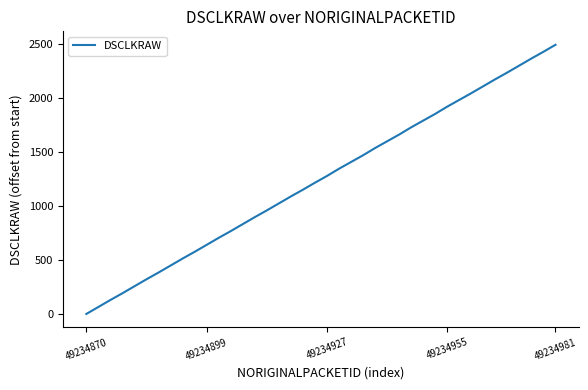

What is the difference between the maximum and minimum values?

2496.9